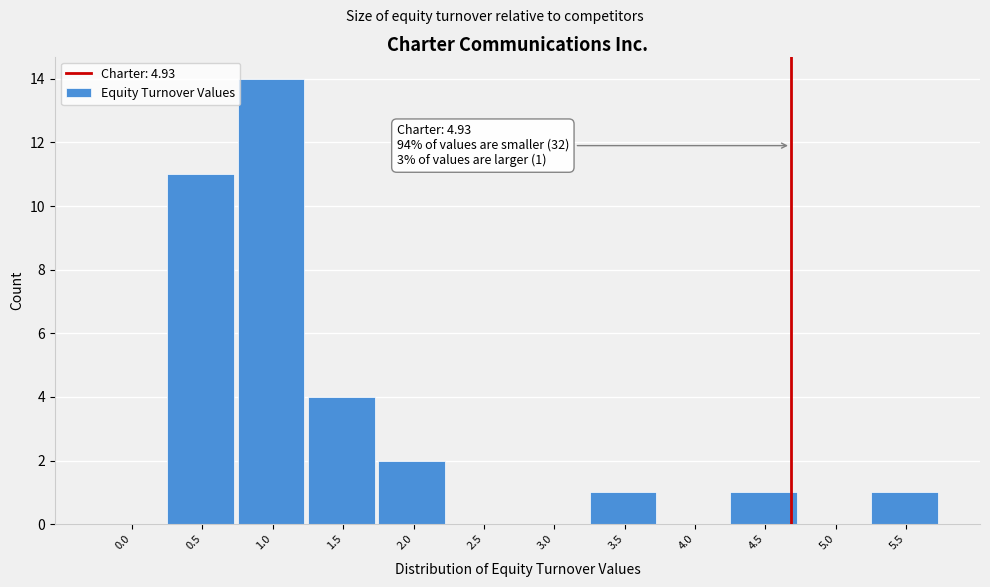

Reading left to right, list all the values displayed in this chart.

0.0=0	0.5=11	1.0=14	1.5=4	2.0=2	2.5=0	3.0=0	3.5=1	4.0=0	4.5=1	5.0=0	5.5=1